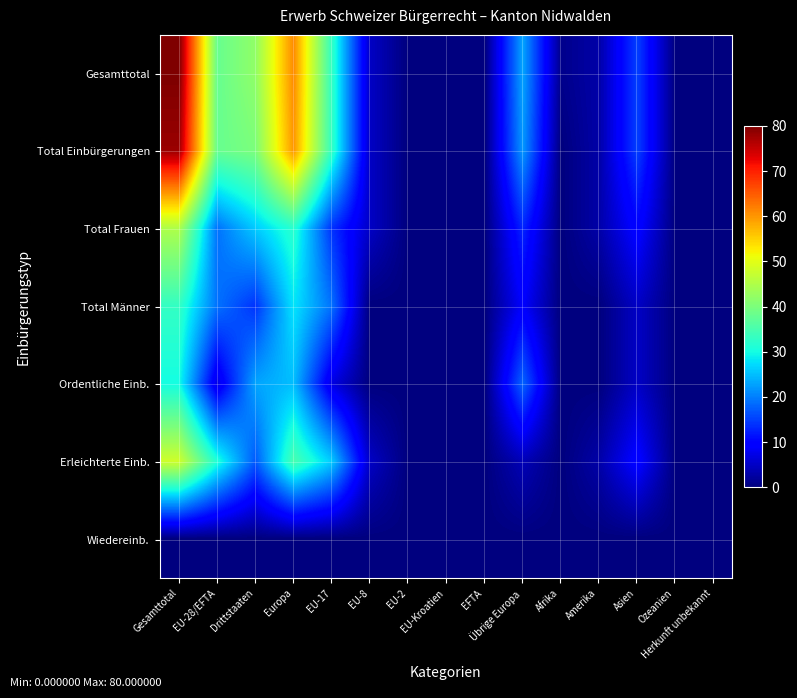

Which series changed the most between EU-8 and Amerika?

Gesamttotal